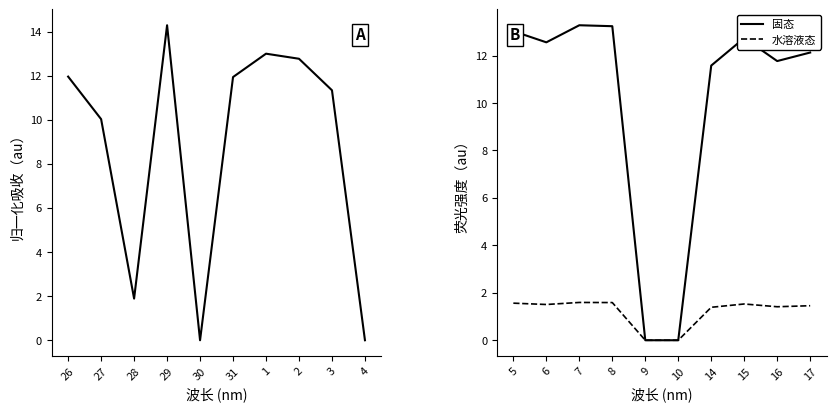

What is the average value of the 水溶液态 series?

1.2